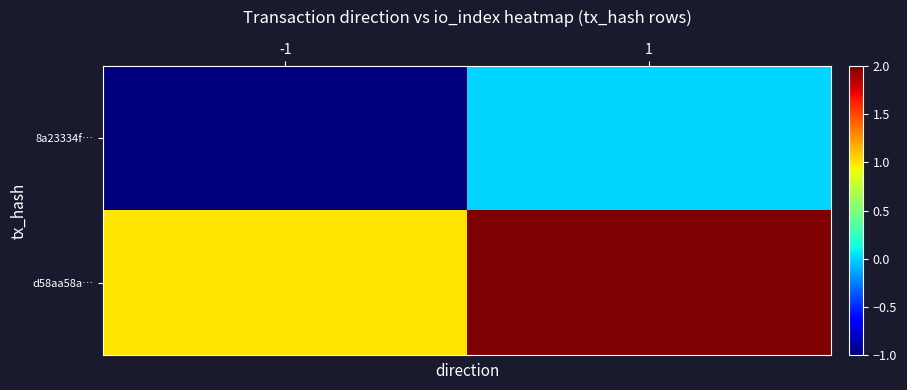

At which category does the chart reach its minimum across all series?

-1